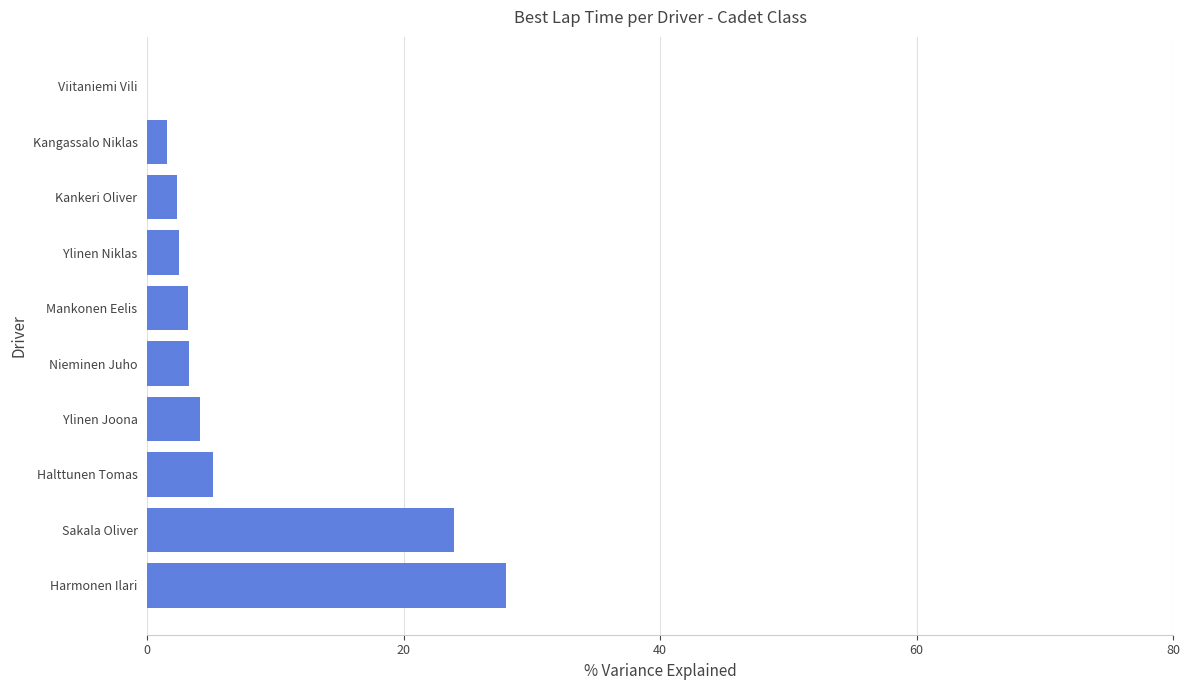

What value does the data have at Nieminen Juho?

3.3